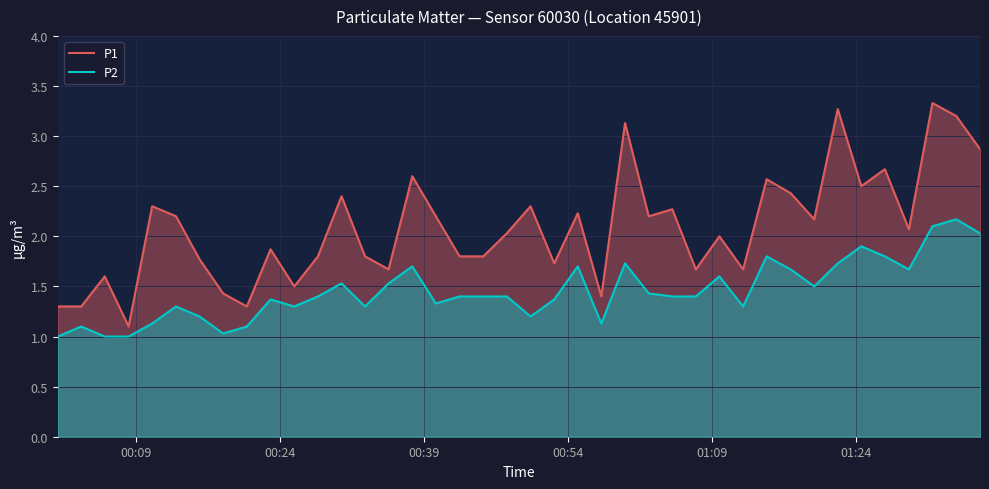

Which series has the largest total across all categories?

P1